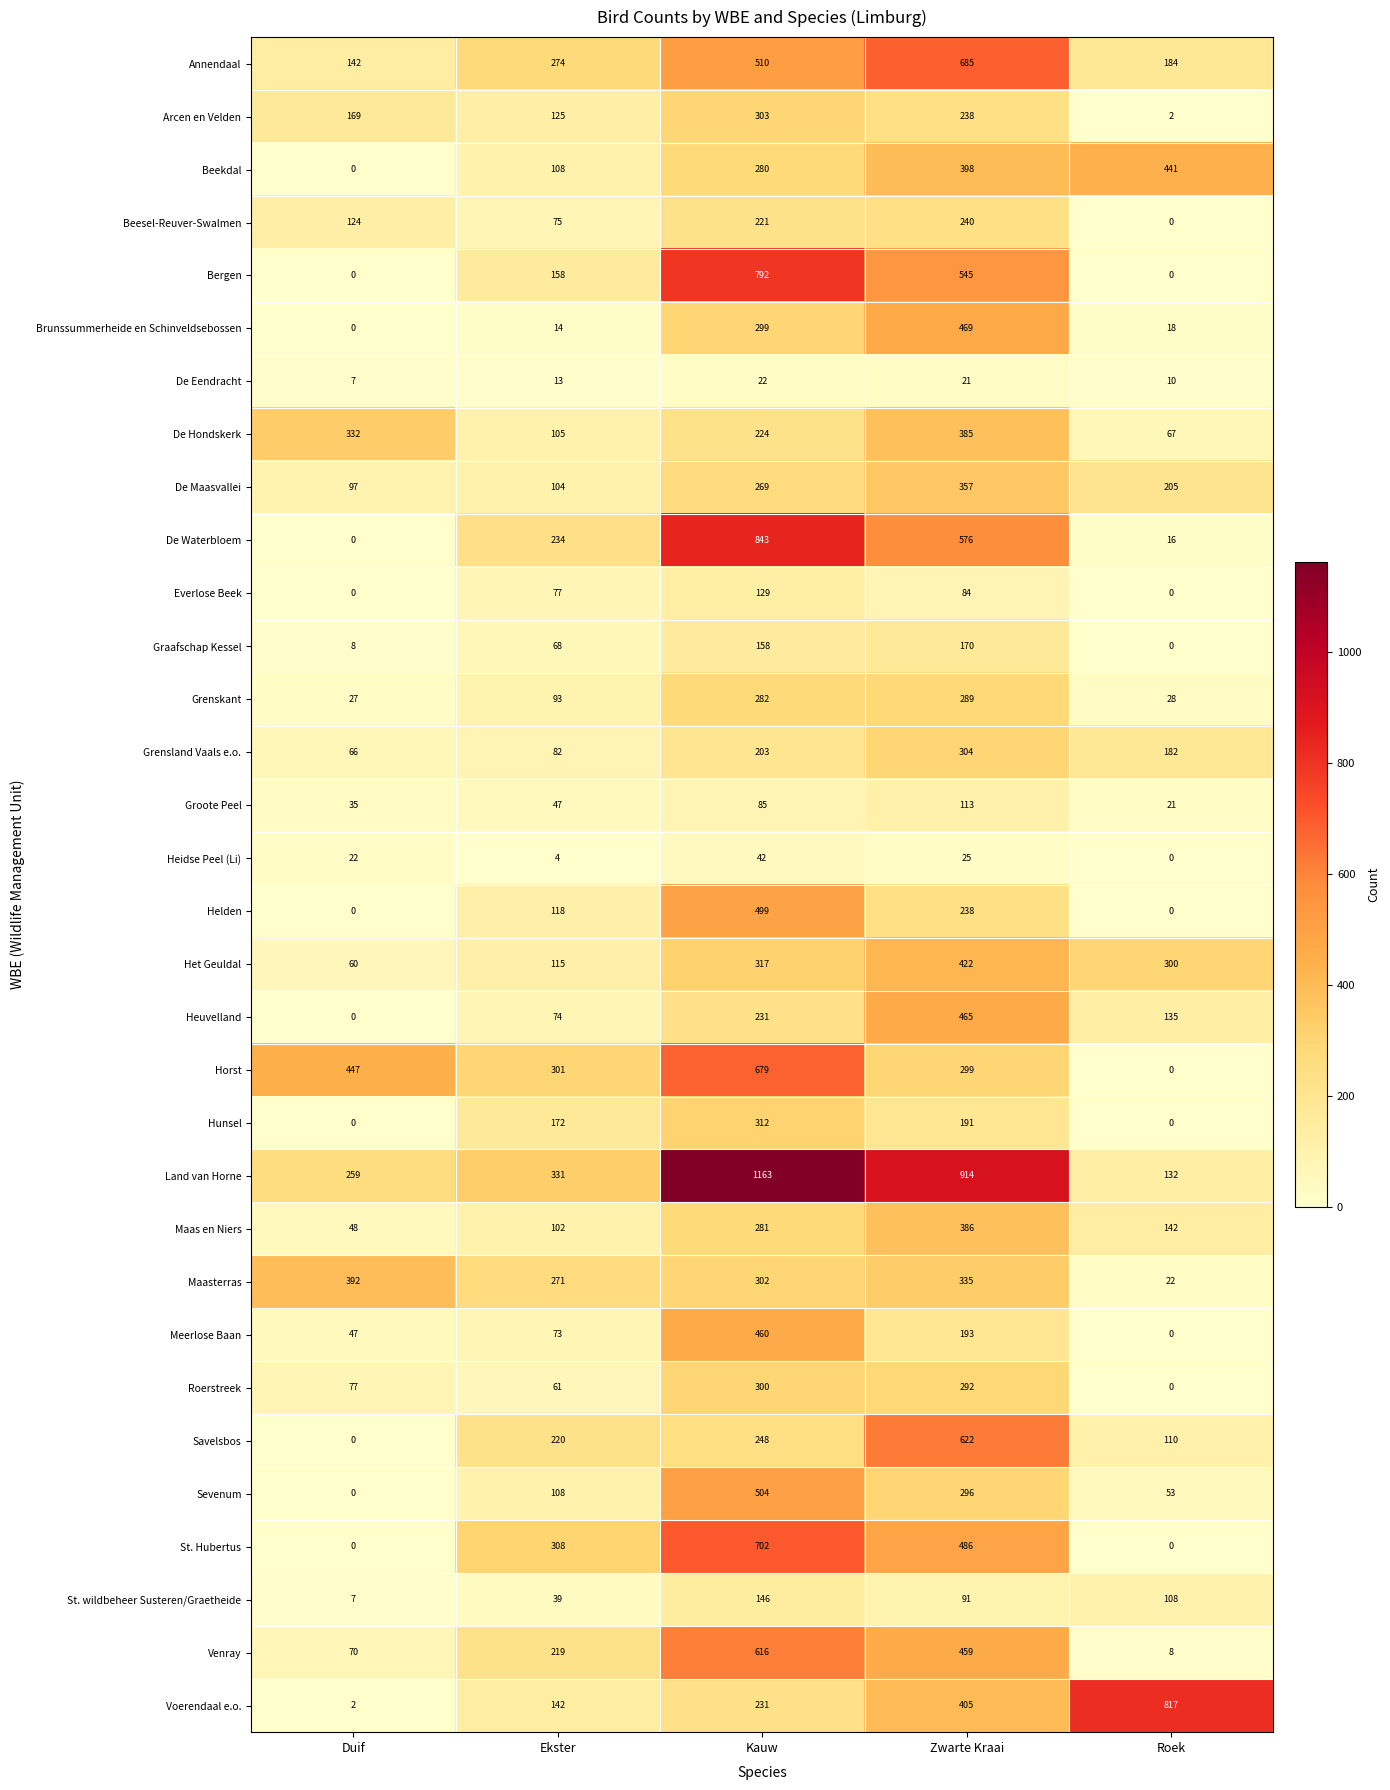

What is the difference between the second highest and second lowest values in the Savelsbos series?

138